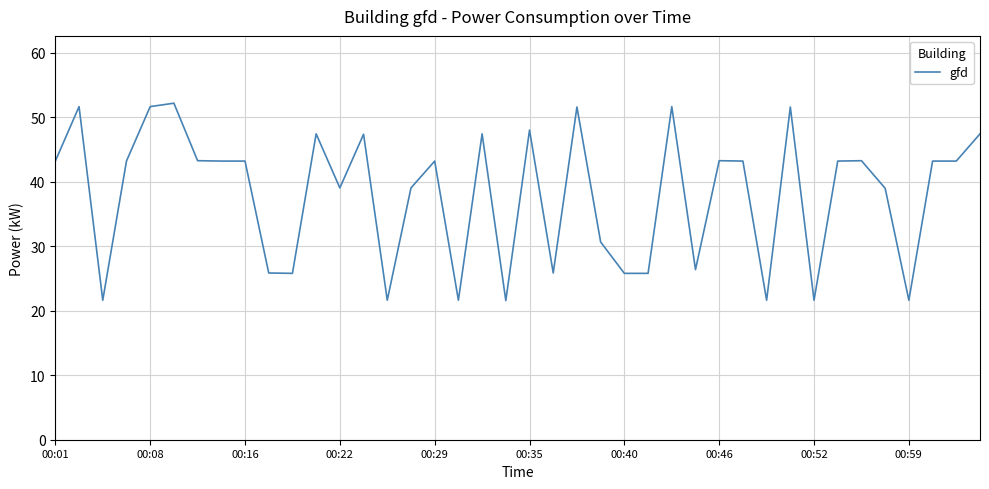

What is the difference between the maximum and minimum values?

30.6